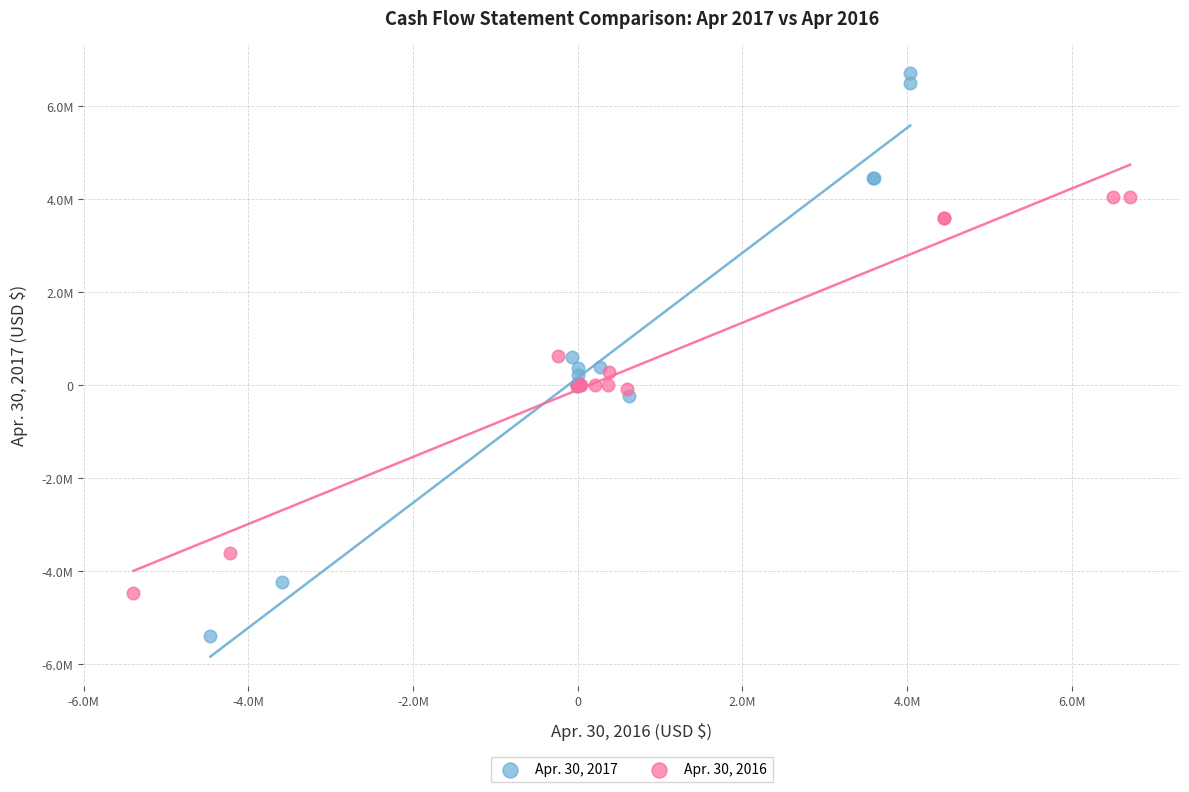

Which series contains the lowest Y value?

Apr. 30, 2017